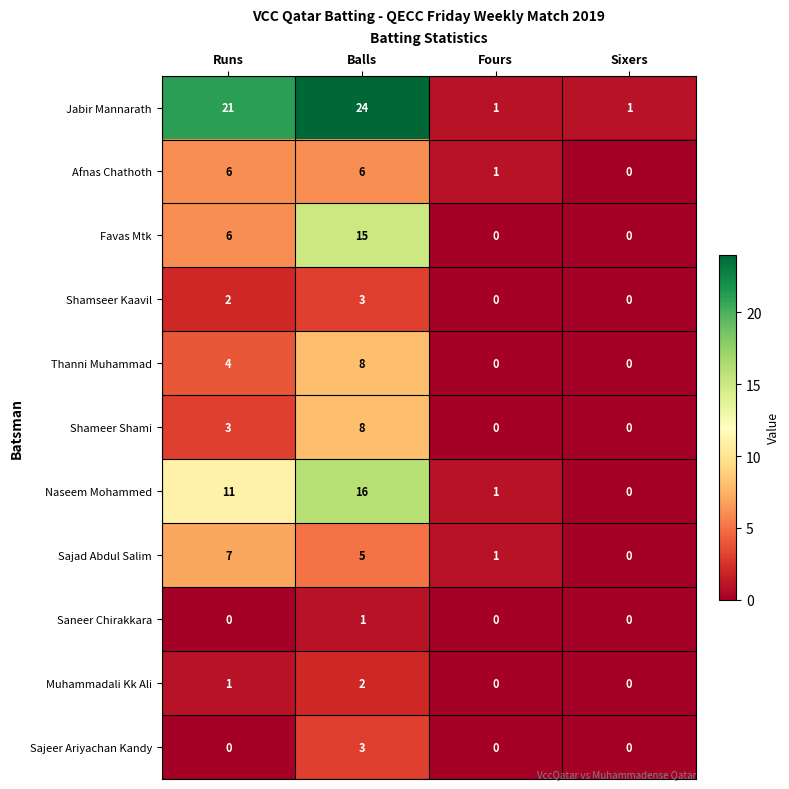

At how many categories does at least one series exceed 15?

2